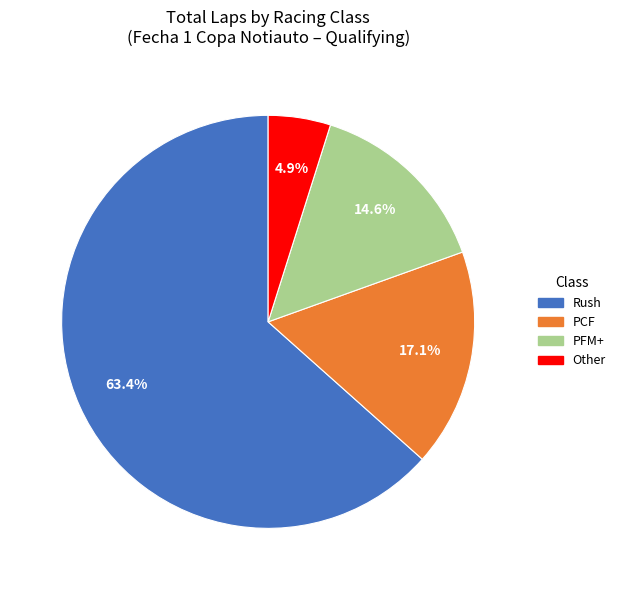

Does any single category account for the majority?

Yes